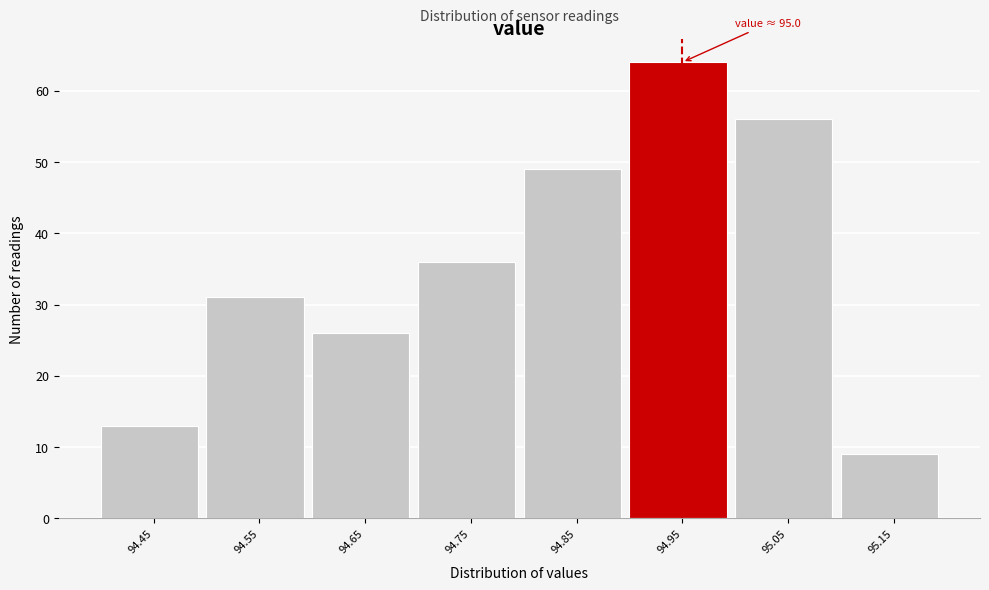

Reading left to right, list all the values displayed in this chart.

94.45=13	94.55=31	94.65=26	94.75=36	94.85=49	94.95=64	95.05=56	95.15=9